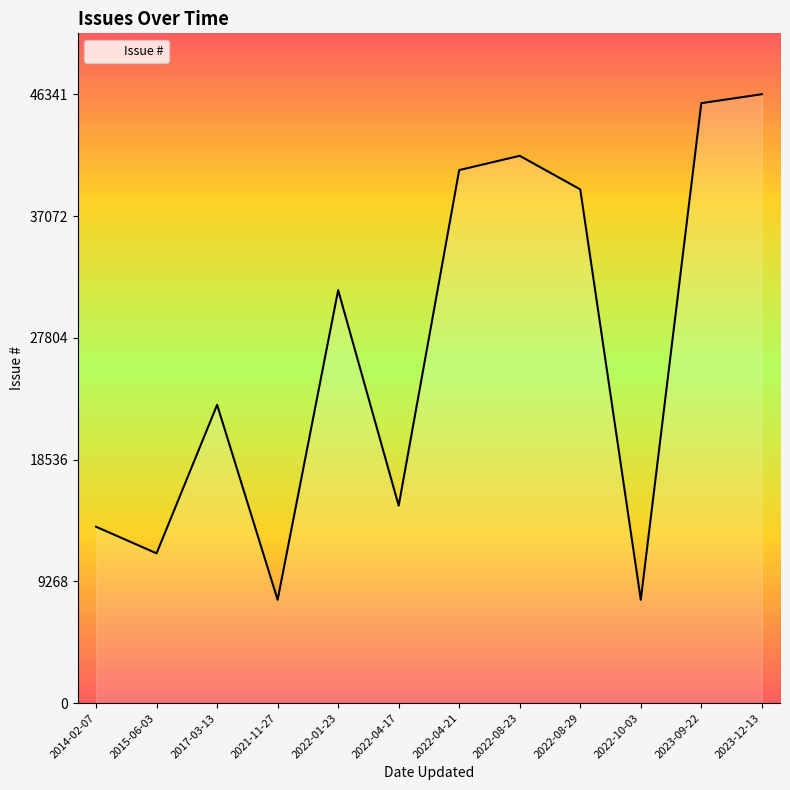

What is the sum of the values at 2017-03-13 and 2015-06-03?

34097